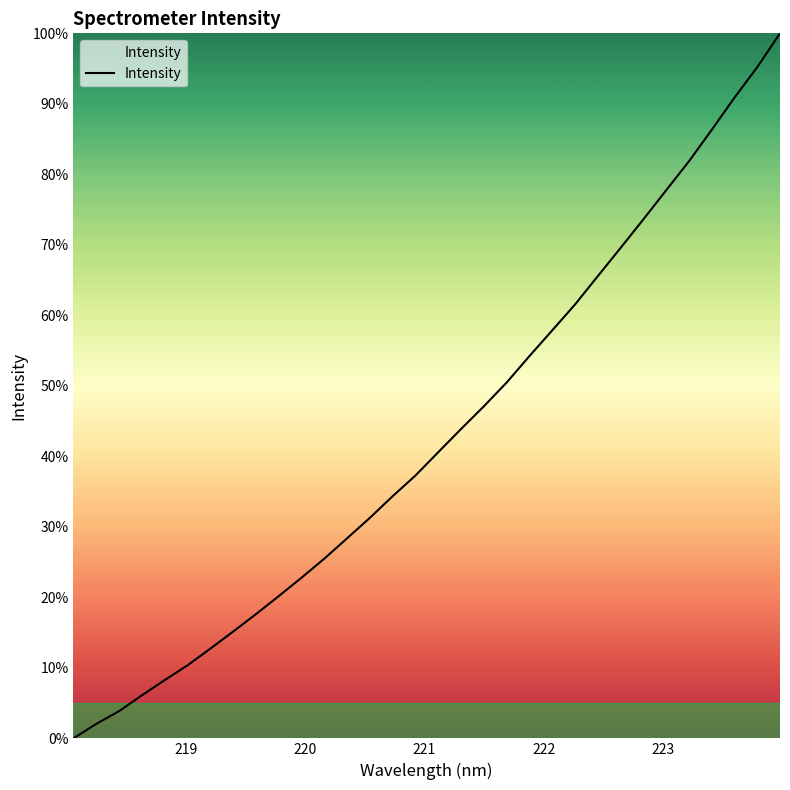

What is the greatest value displayed?

100.0